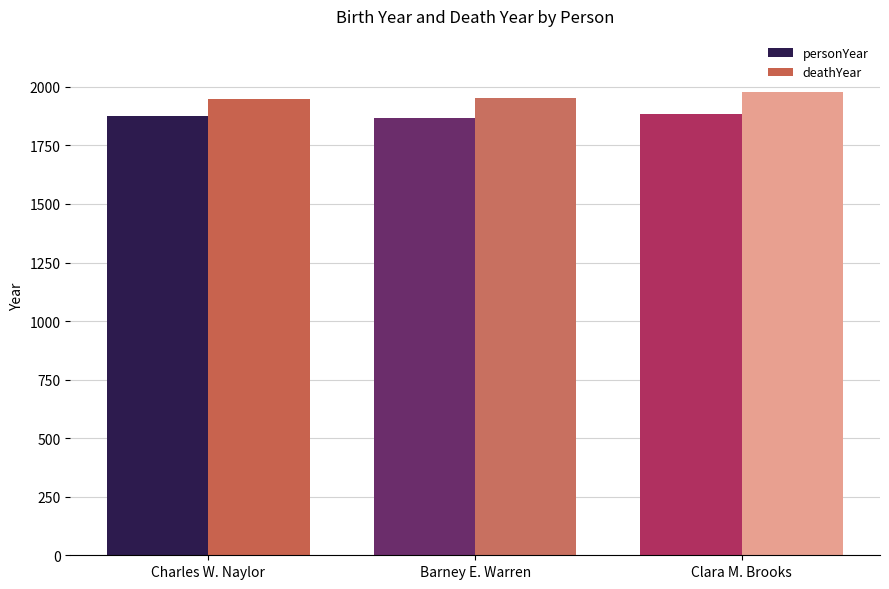

The personYear series shows 3027 at Barney E. Warren. True or false?

False